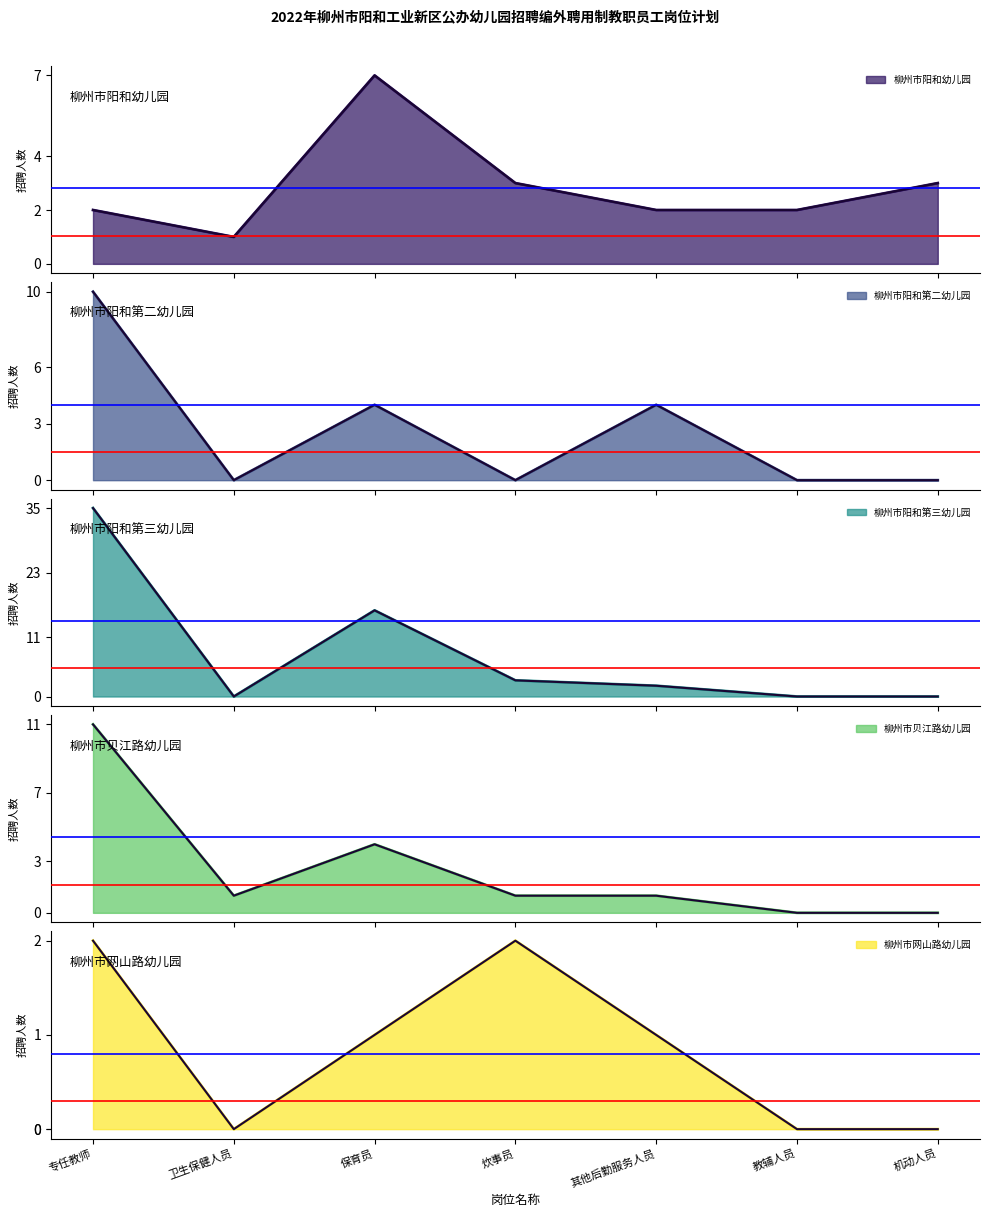

Reading left to right, list all the values displayed in this chart.

柳州市阳和幼儿园: 2	1	7	3	2	2	3
柳州市阳和第二幼儿园: 10	0	4	0	4	0	0
柳州市阳和第三幼儿园: 35	0	16	3	2	0	0
柳州市贝江路幼儿园: 11	1	4	1	1	0	0
柳州市网山路幼儿园: 2	0	1	2	1	0	0